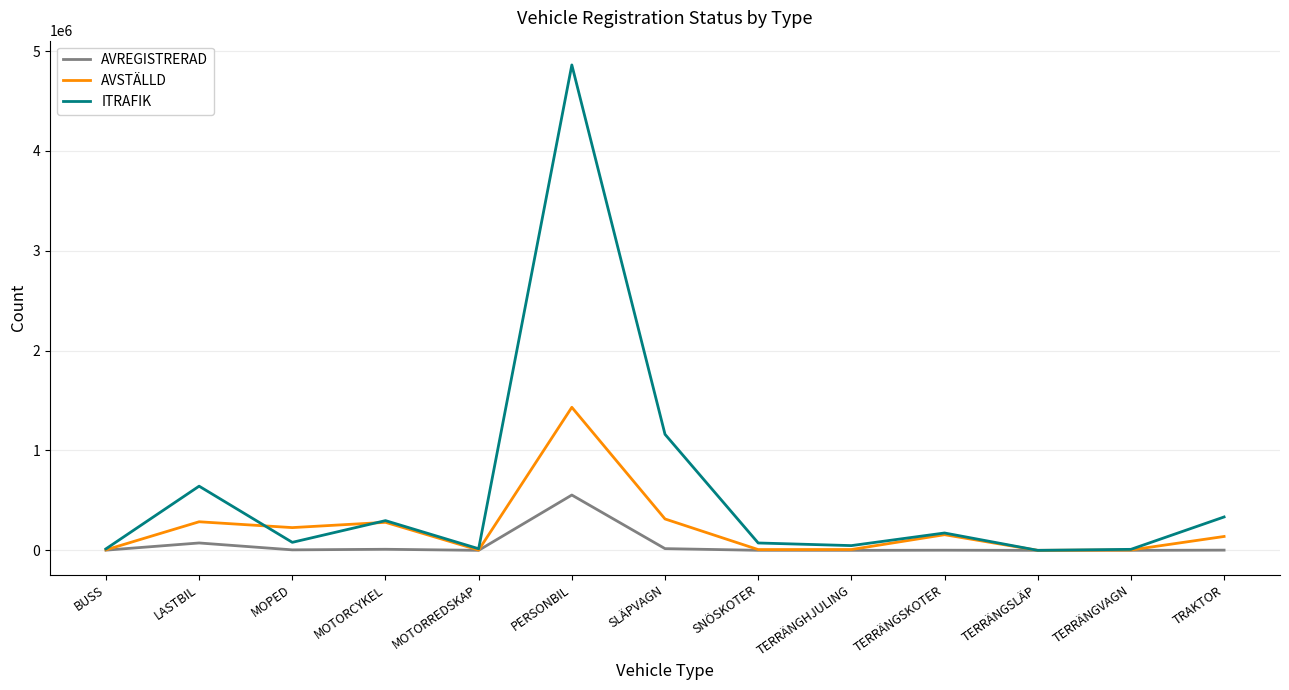

What is the difference between the maximum and minimum values in the ITRAFIK series?

4860975